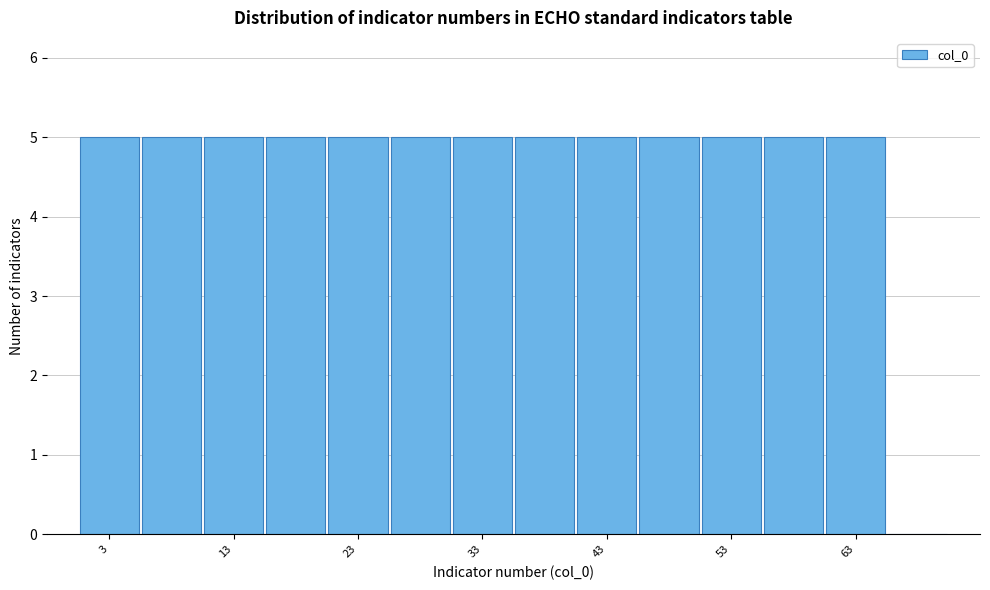

Reading left to right, list every bar in this chart as the range it spans on the x-axis followed by its height. Neither the bar edges nor the heights are printed on the chart, so give them approximately, as read against the axes.

0.5 to 5.5: 5
5.5 to 10.5: 5
10.5 to 15.5: 5
15.5 to 20.5: 5
20.5 to 25.5: 5
25.5 to 30.5: 5
30.5 to 35.5: 5
35.5 to 40.5: 5
40.5 to 45.5: 5
45.5 to 50.5: 5
50.5 to 55.5: 5
55.5 to 60.5: 5
60.5 to 65.5: 5
65.5 to 70.5: 0